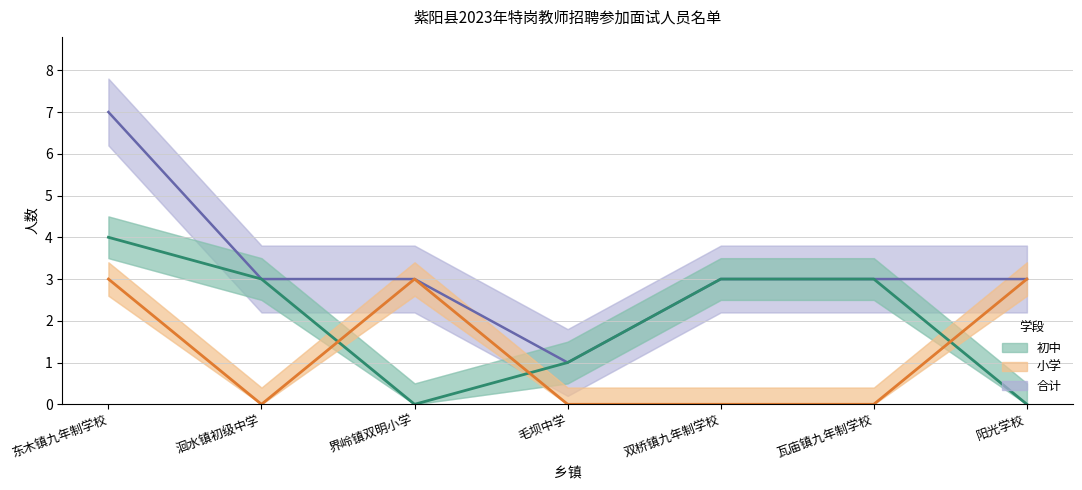

What are all the series names shown in the legend?

合计, 初中, 小学